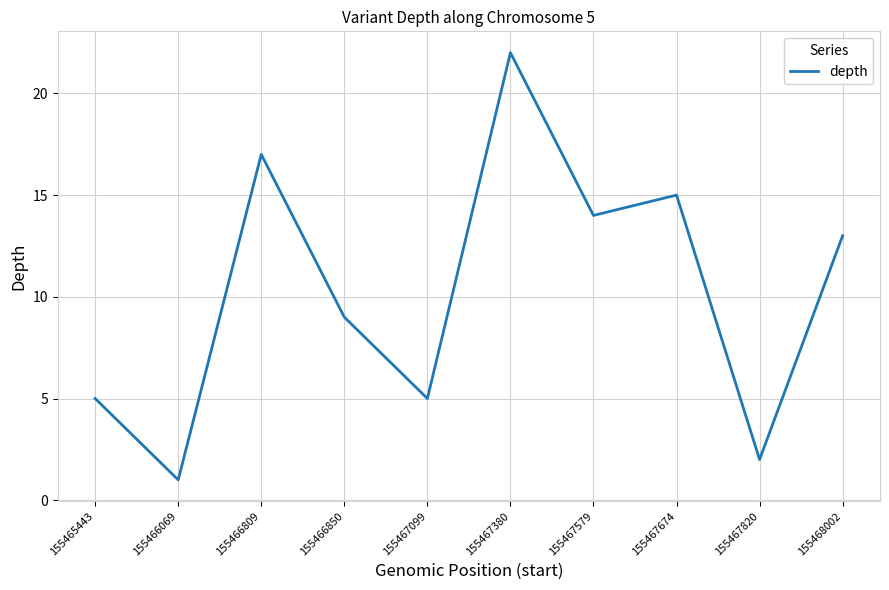

Is it true that the value at 155465443 is 8?

False